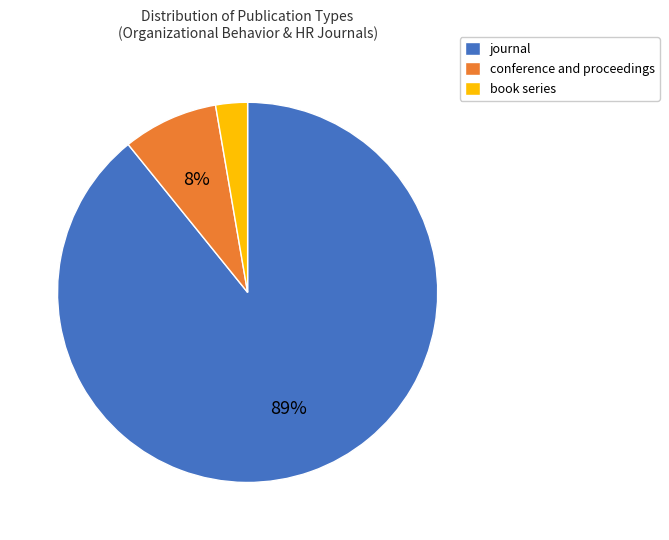

Count the number of slices in the pie.

3